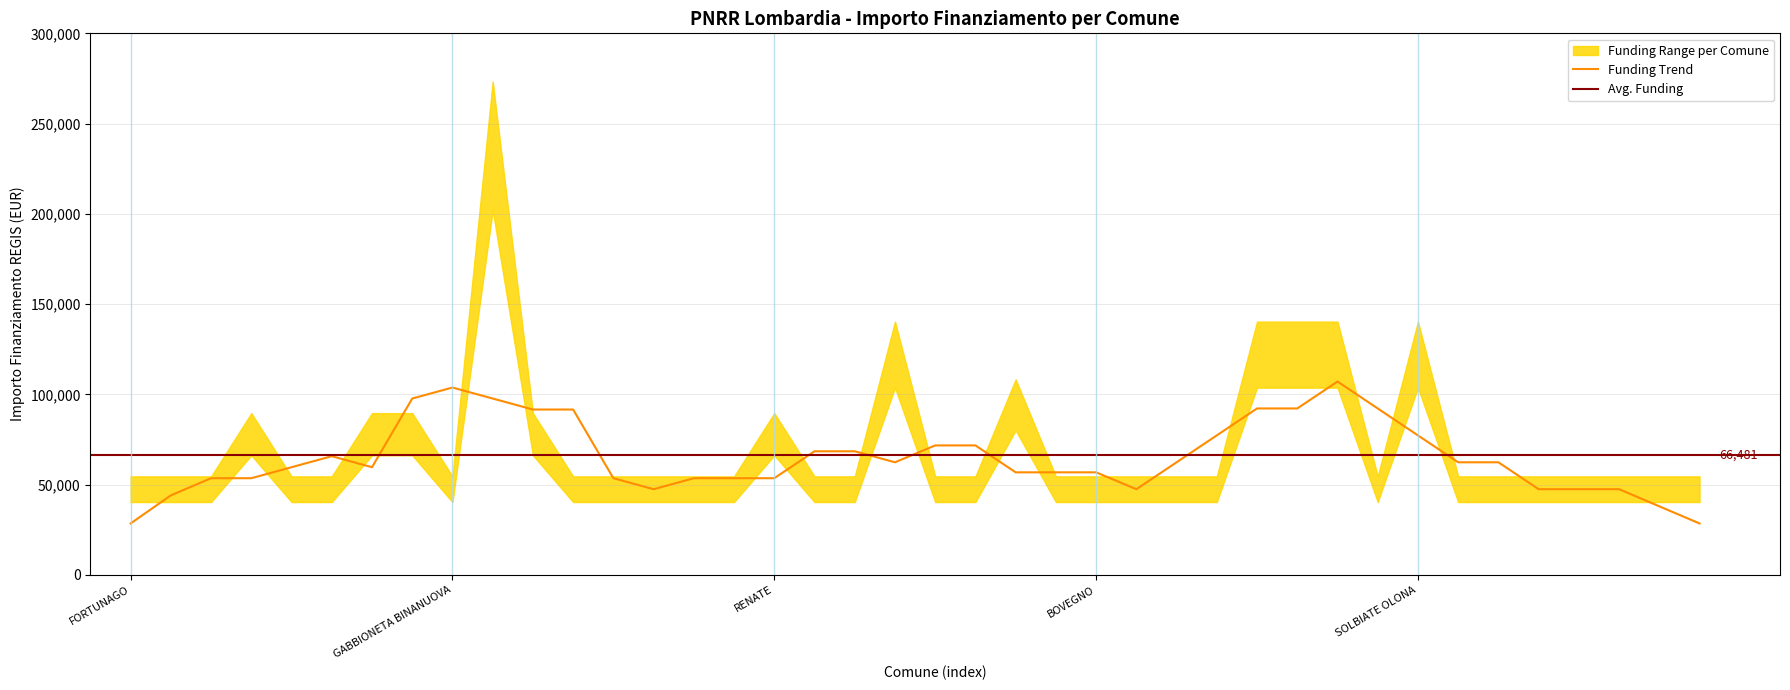

The value of Funding Trend at RENATE is 53521.0. True or false?

True